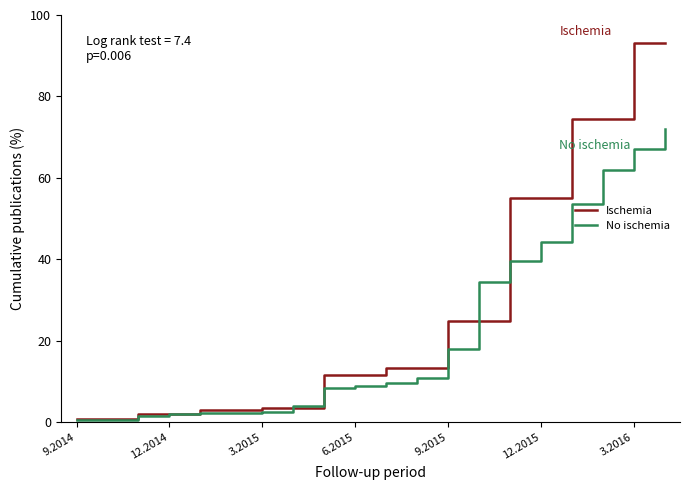

Which series has the largest total across all categories?

Ischemia